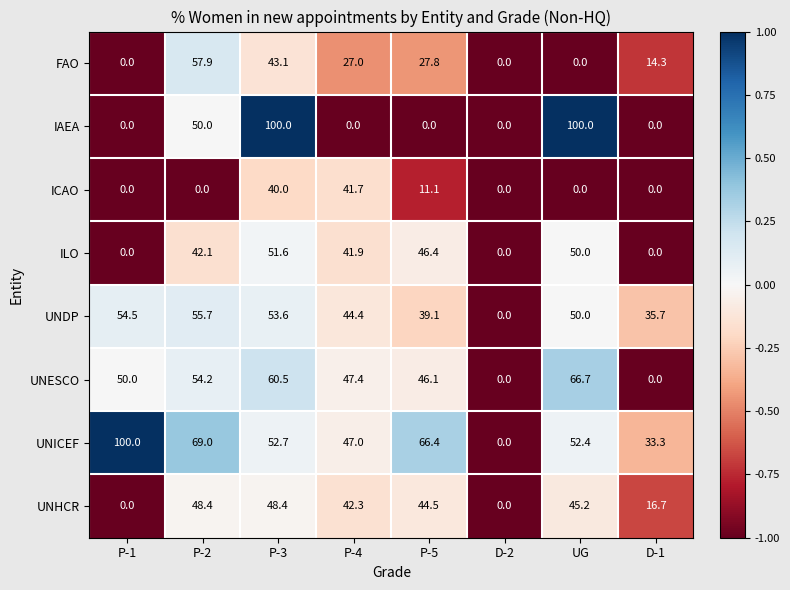

At which label does ICAO reach its peak?

P-4